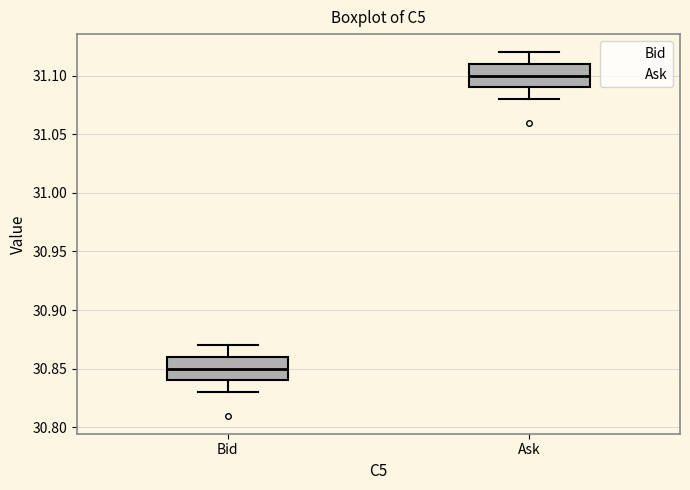

Where does the median line of the box for Ask sit on the y-axis? The values are not printed on the chart, so give them approximately, as read against the axis.

31.10